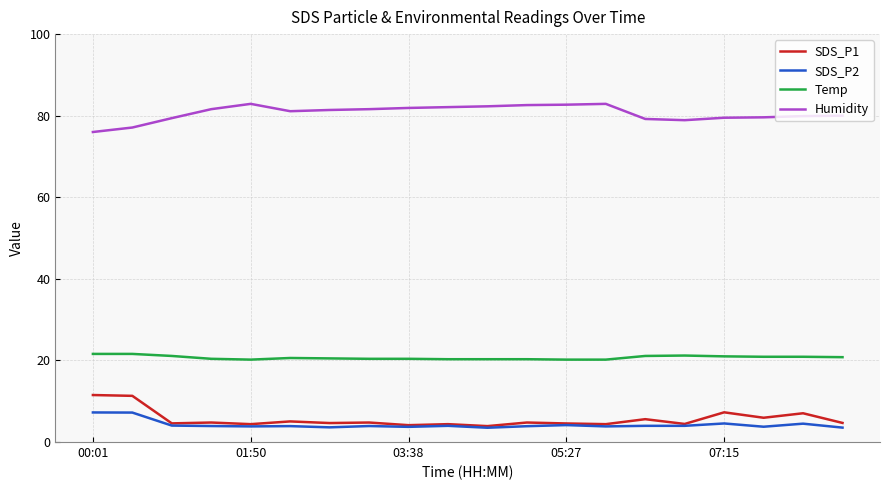

What is the minimum value for SDS_P2?

3.5